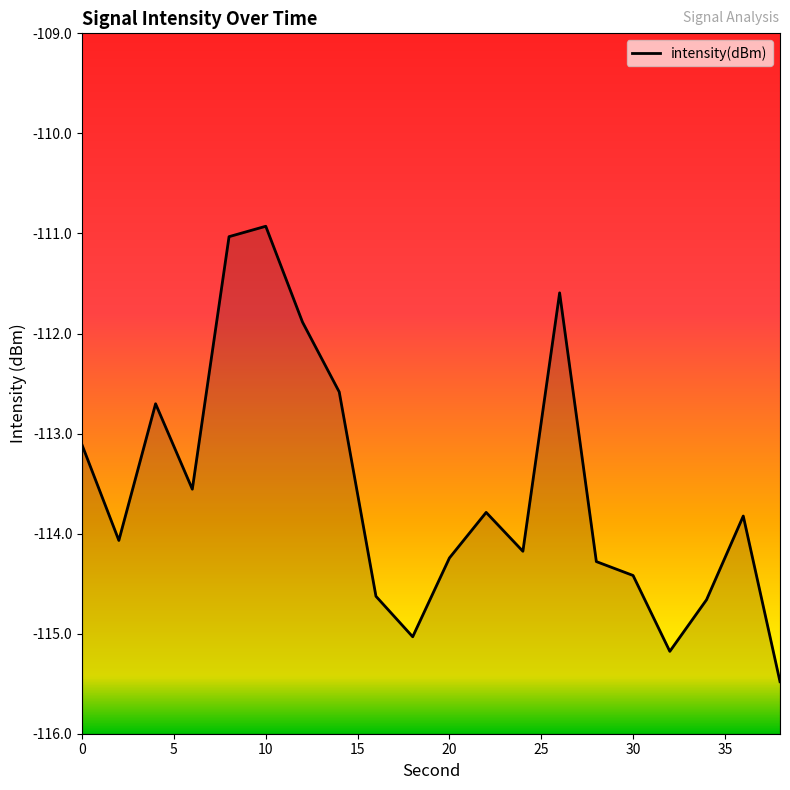

What is the minimum value shown in the chart?

-115.5